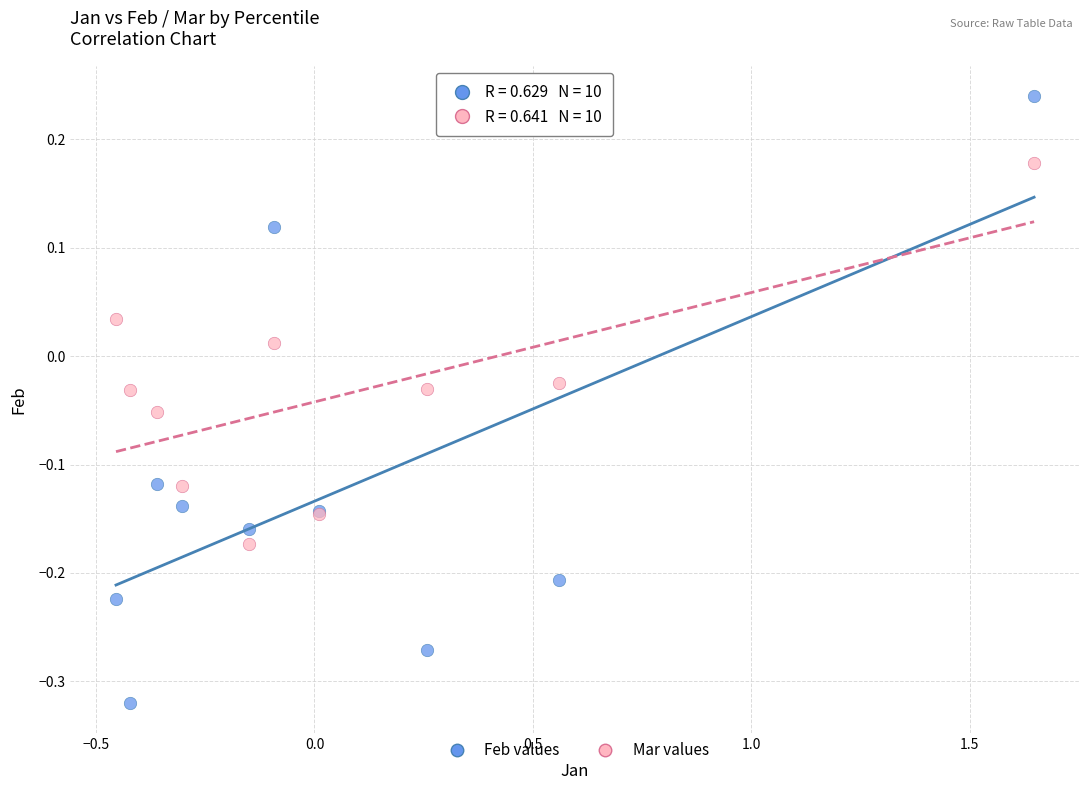

What is the X range (max minus min) for the scatter plot?

2.1